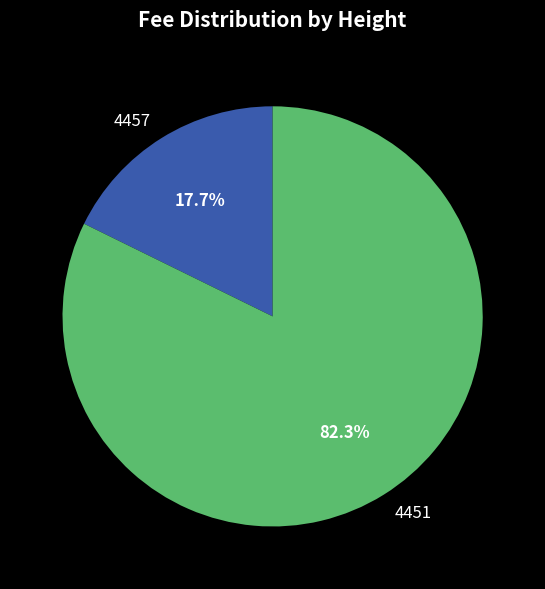

How many slices are in this pie chart?

2